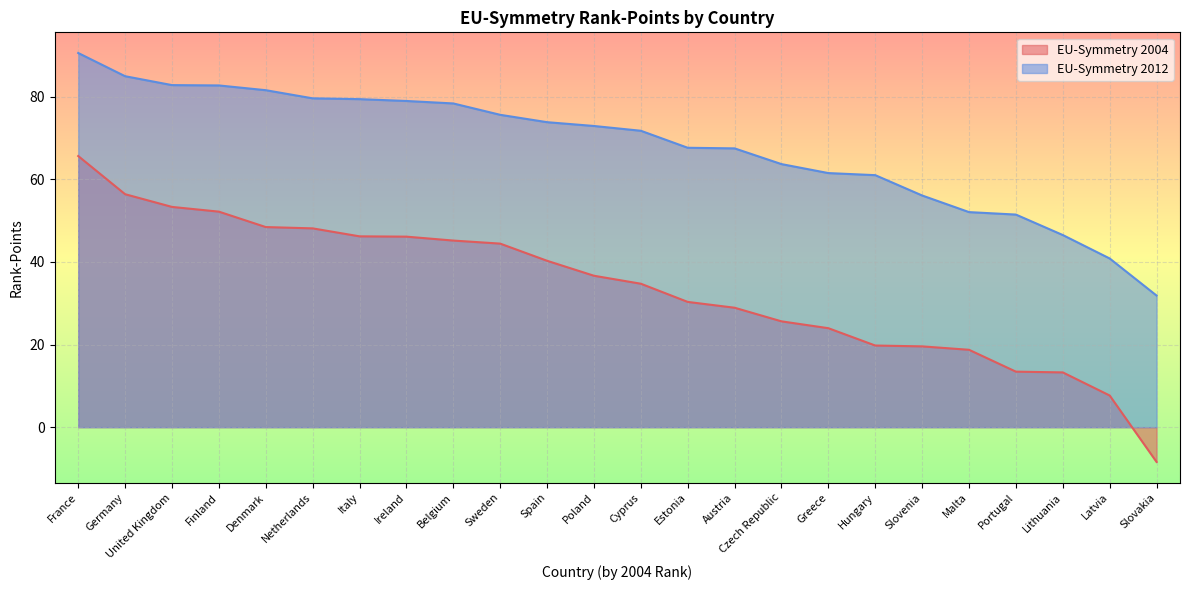

At which category is the sum across all series the highest?

France